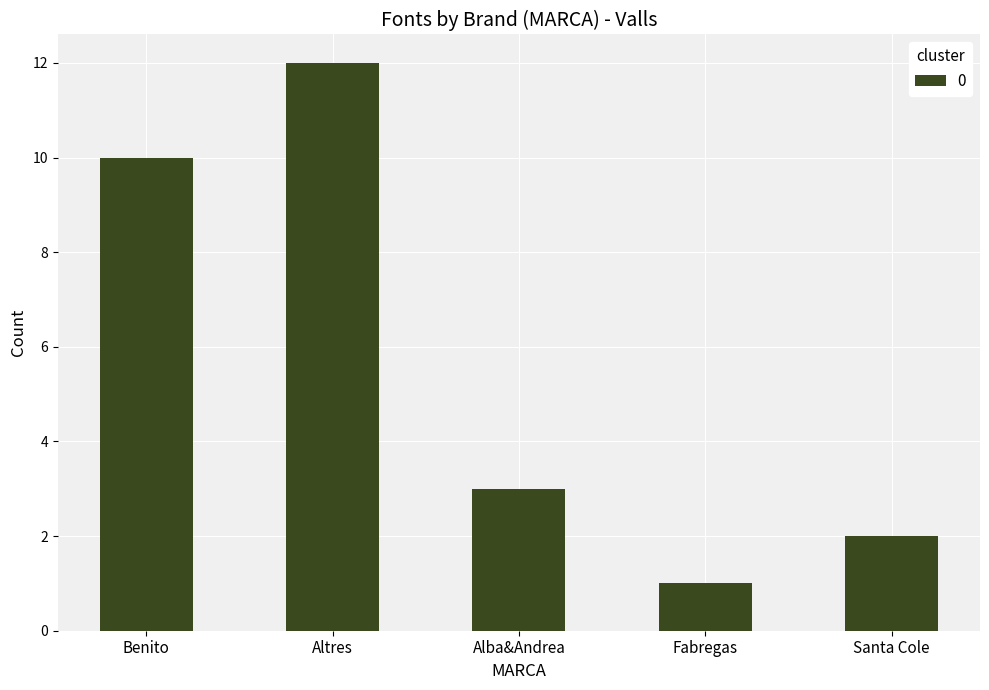

The value at Fabregas is 2. True or false?

False